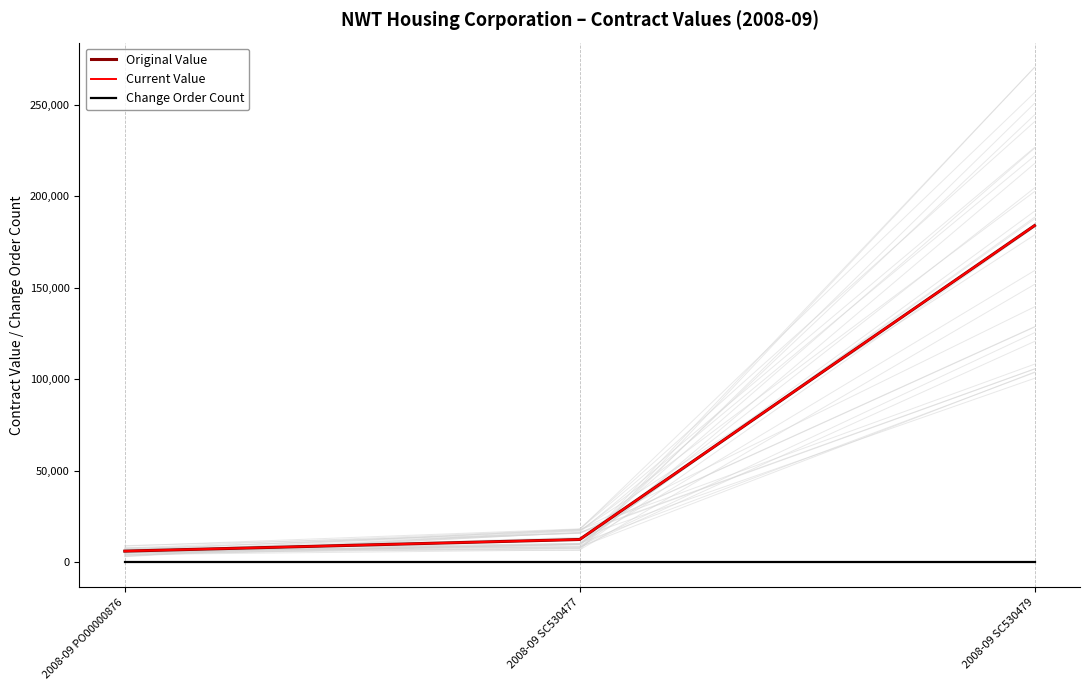

What is the sum of all Current Value values?

202625.6